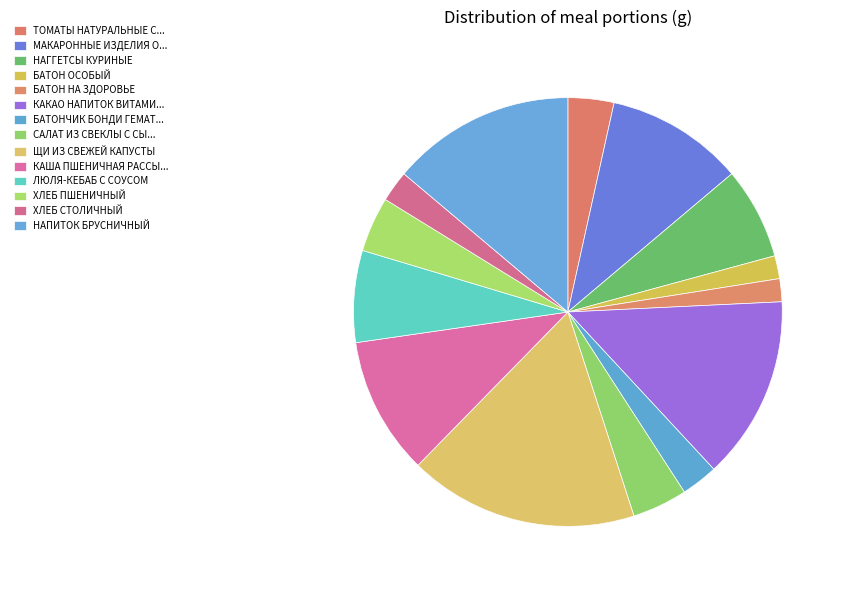

Count the number of slices in the pie.

14